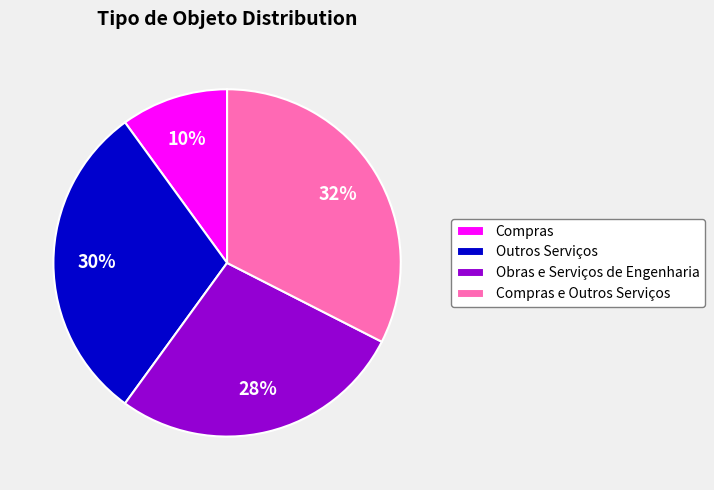

How many segments does this pie chart have?

4